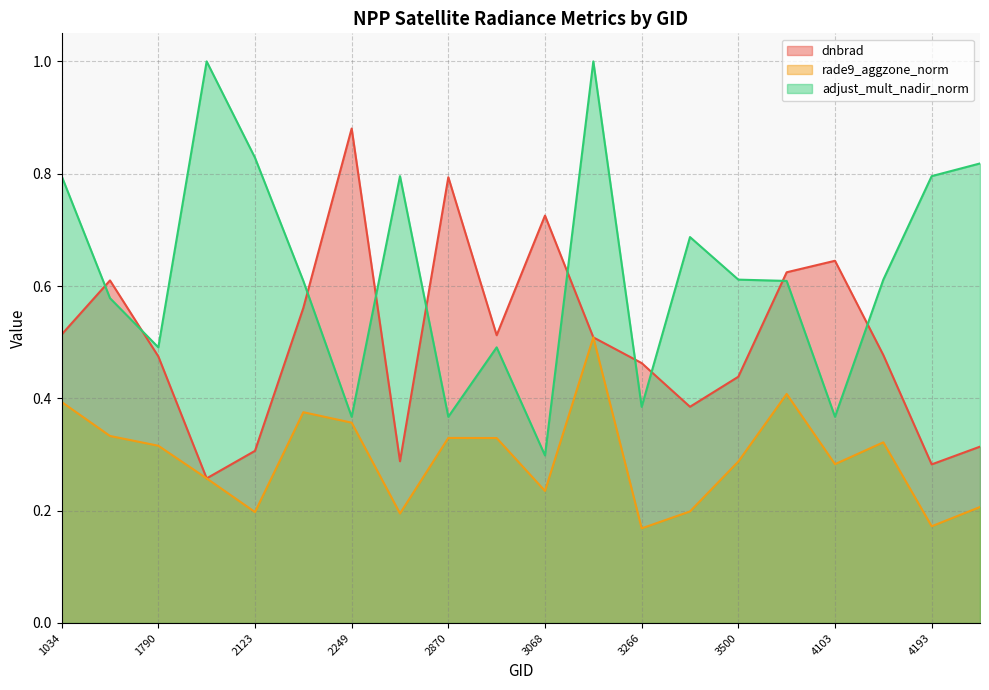

At how many categories does at least one series exceed 0?

20